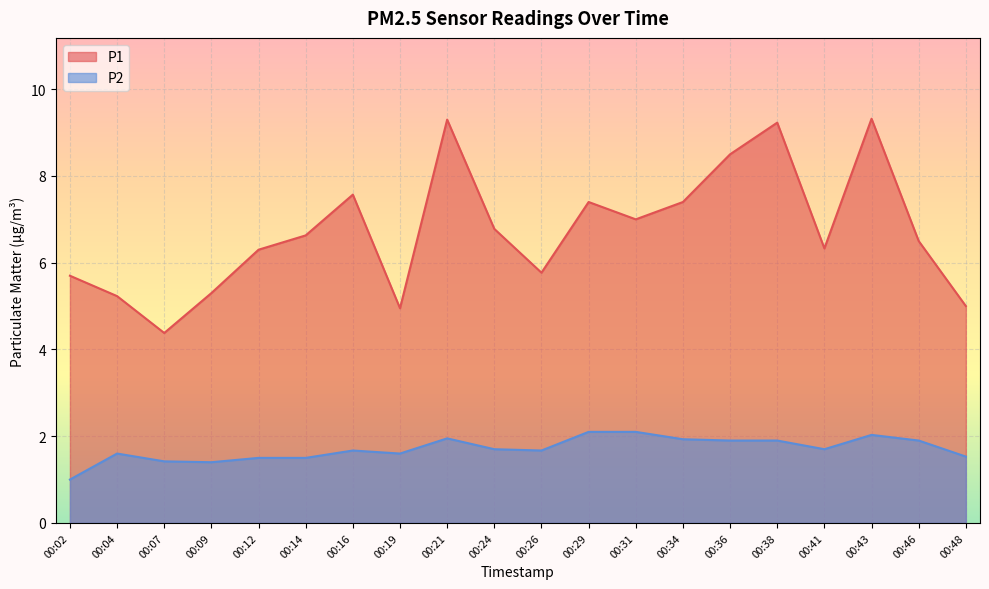

What is the value of the P1 point at the 18th from the left?

9.3